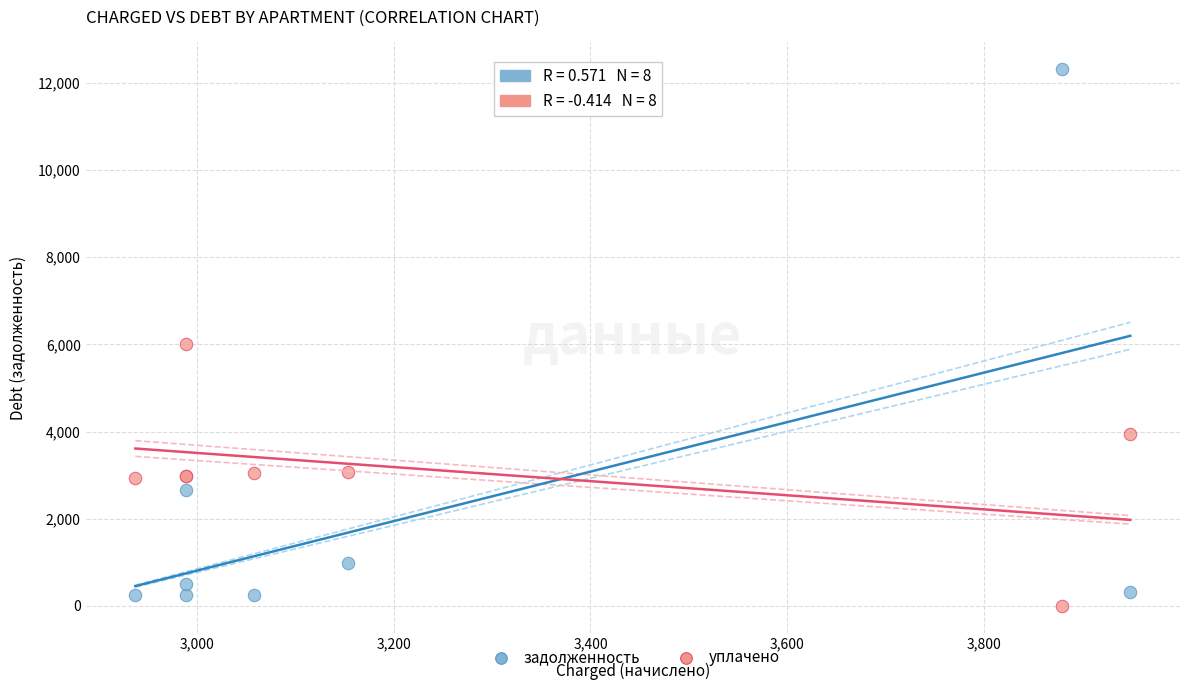

In the задолженность series, what Y value is closest to 6276?

2650.8